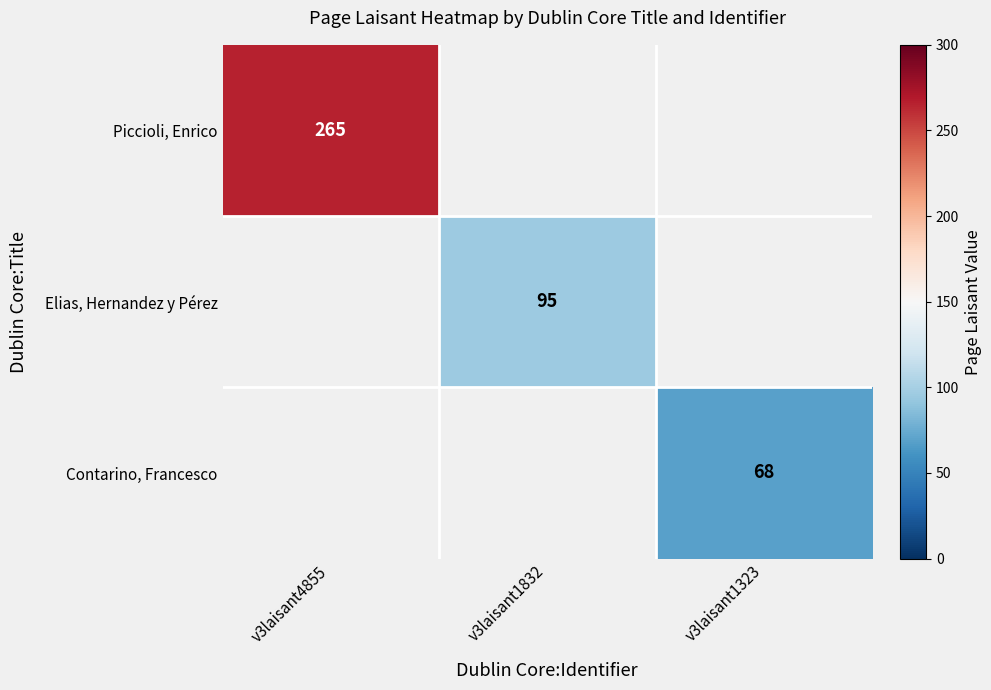

True or false: Piccioli, Enrico has a value of 184 at v3laisant4855.

False